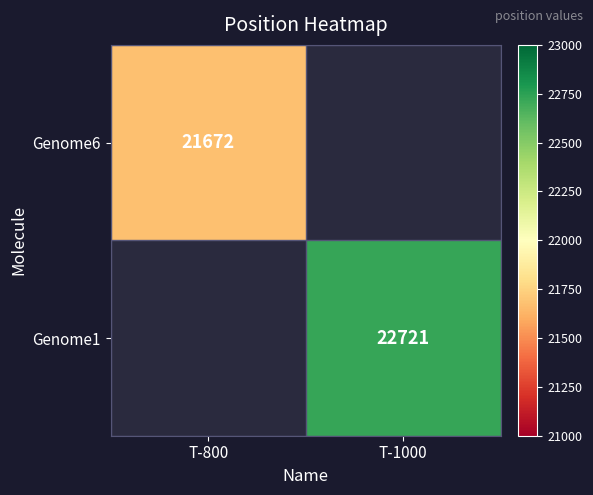

Is the value of Genome6 at T-800 greater than the value of Genome1 at T-1000?

No